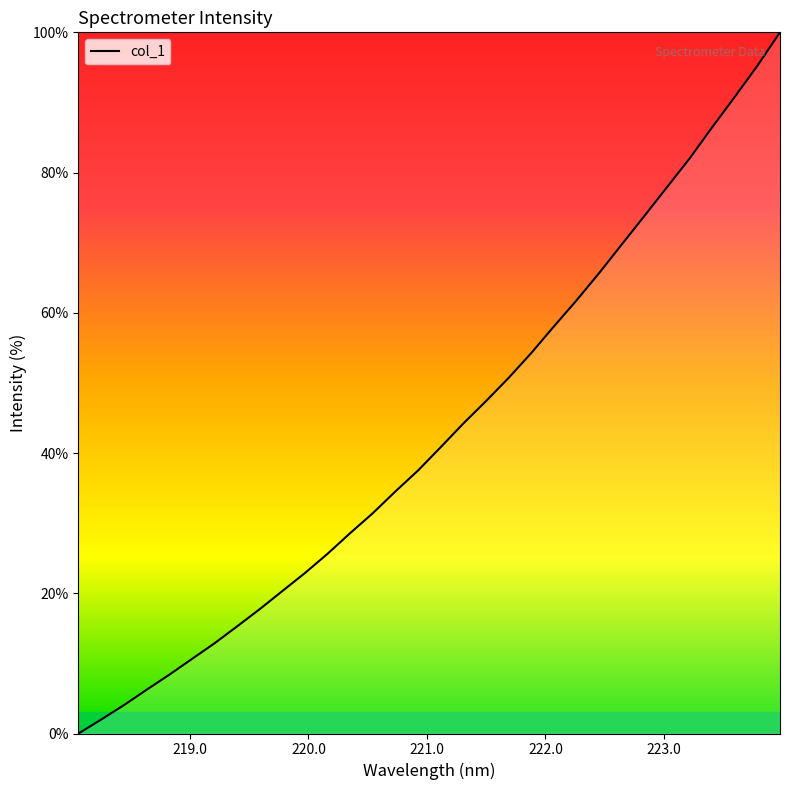

What is the maximum value shown in the chart?

100.0